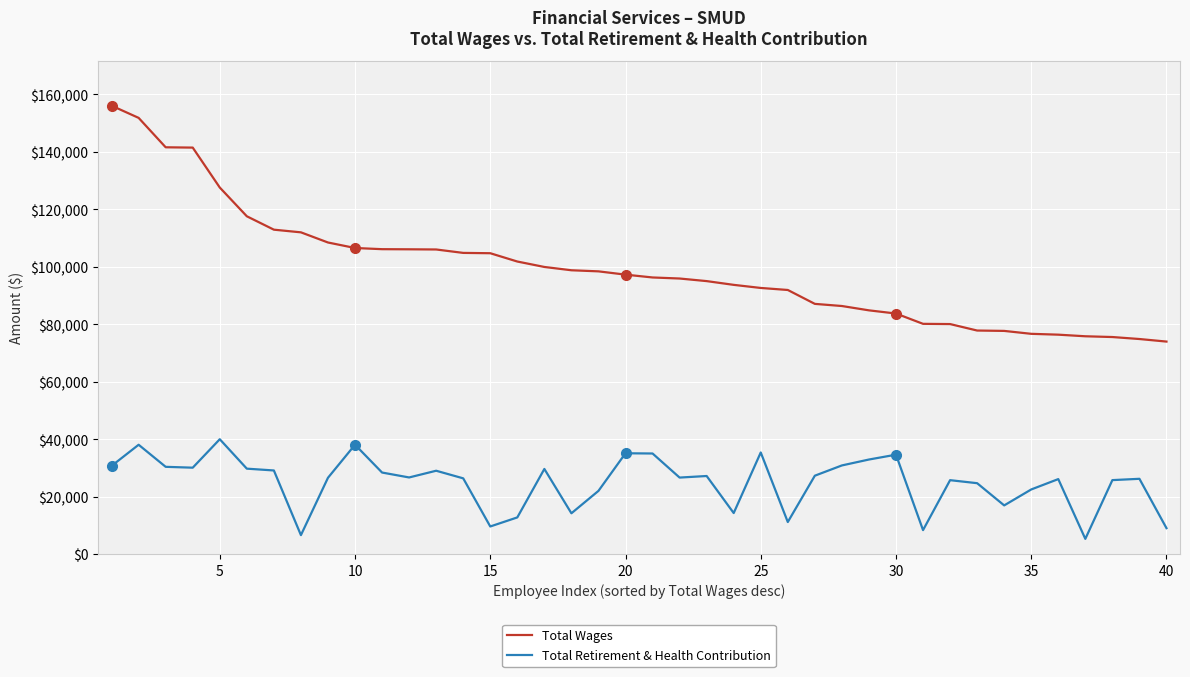

In Total Retirement & Health Contribution, how many points are lower than both neighbors (excluding endpoints)?

11